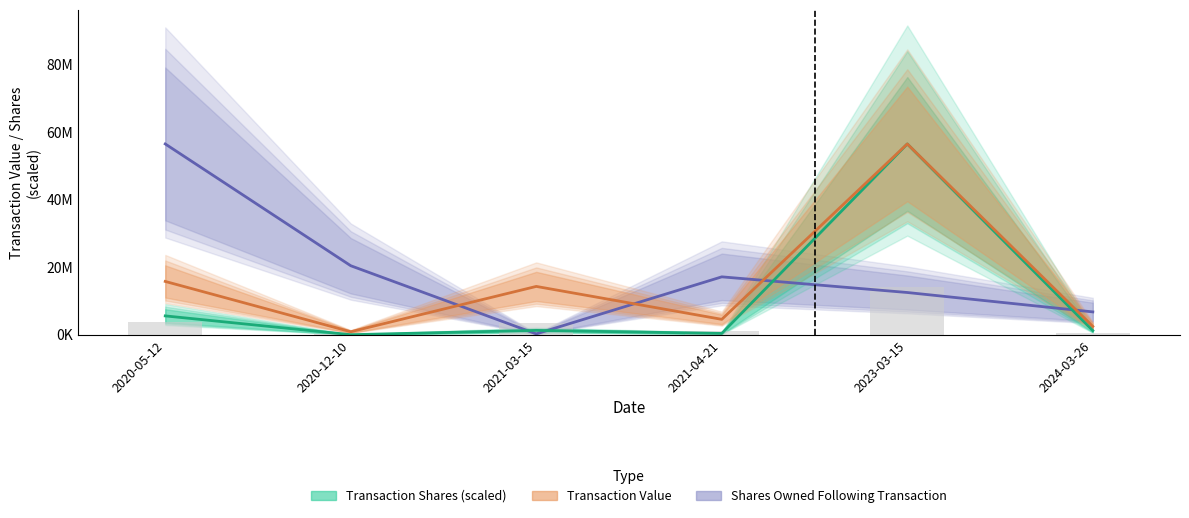

What position from the left is 2020-05-12?

1